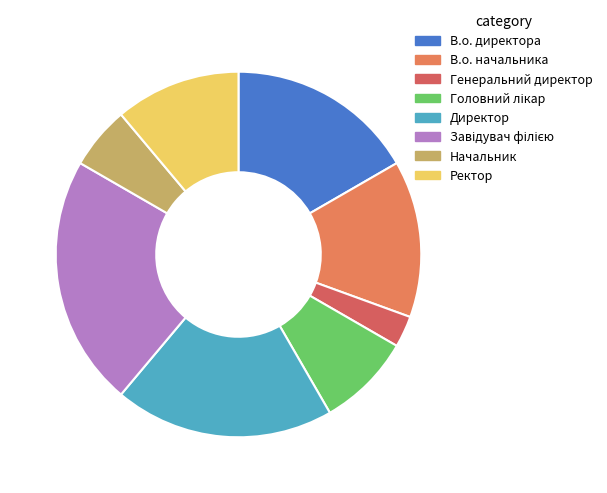

What is the smallest slice in the pie chart?

Генеральний директор